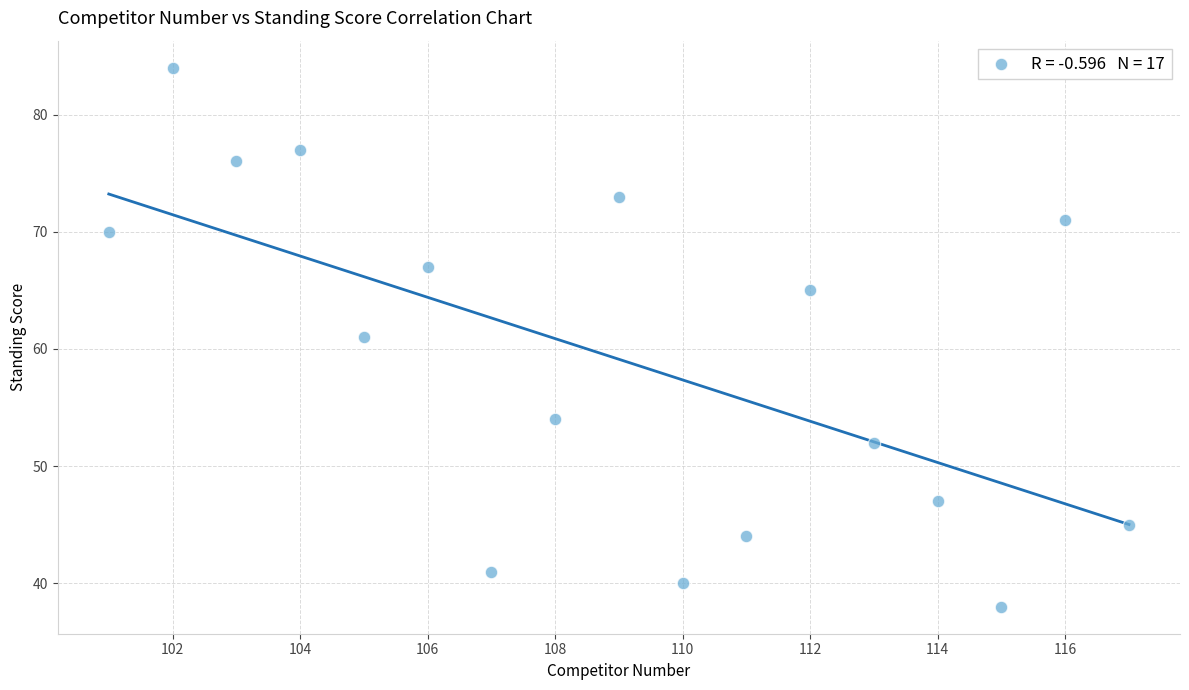

What is the range of Y values (max minus min)?

46